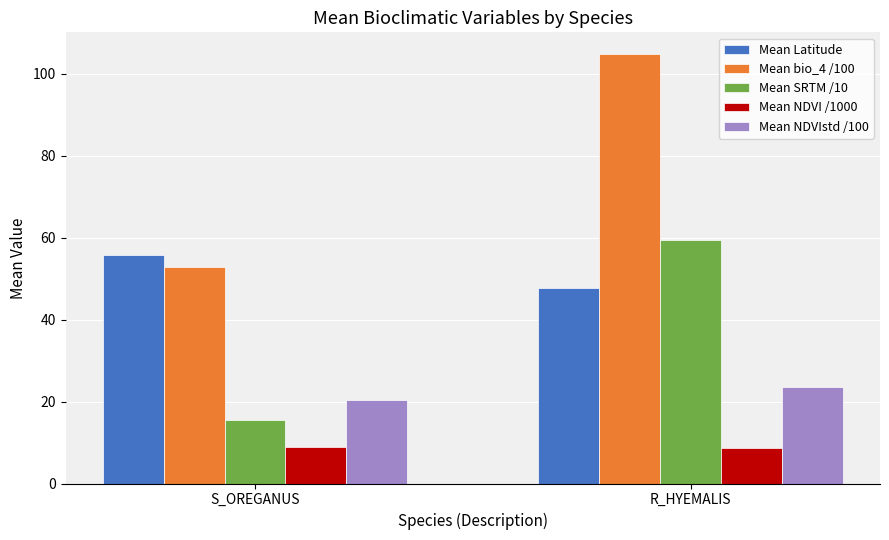

What is the maximum value for Mean NDVIstd /100?

23.6